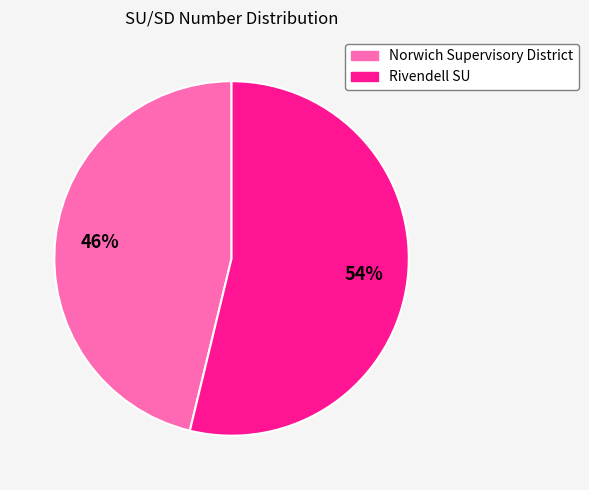

To the nearest percent, what is the difference between the Rivendell SU and Norwich Supervisory District slice percentages?

8%